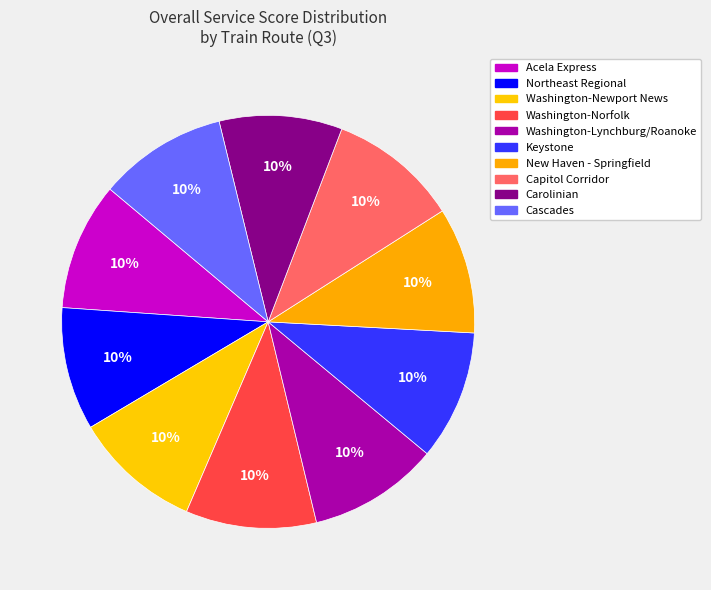

How many segments does this pie chart have?

10